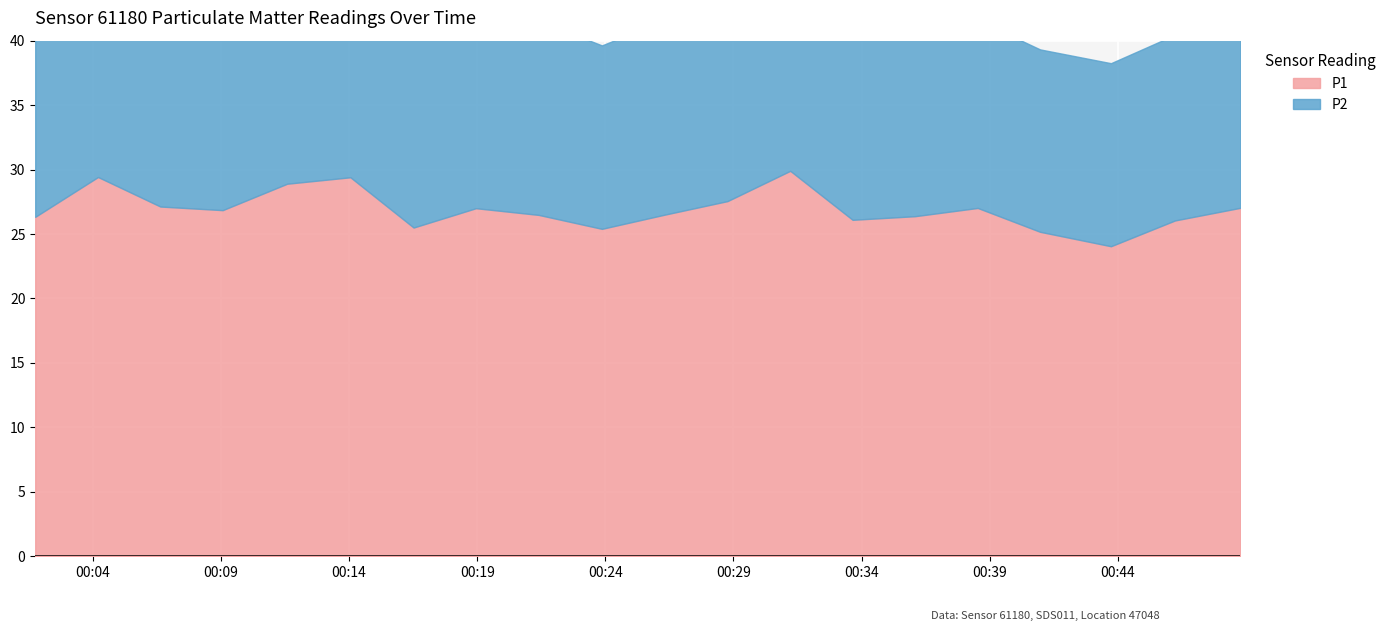

What is the greatest value displayed?

29.9